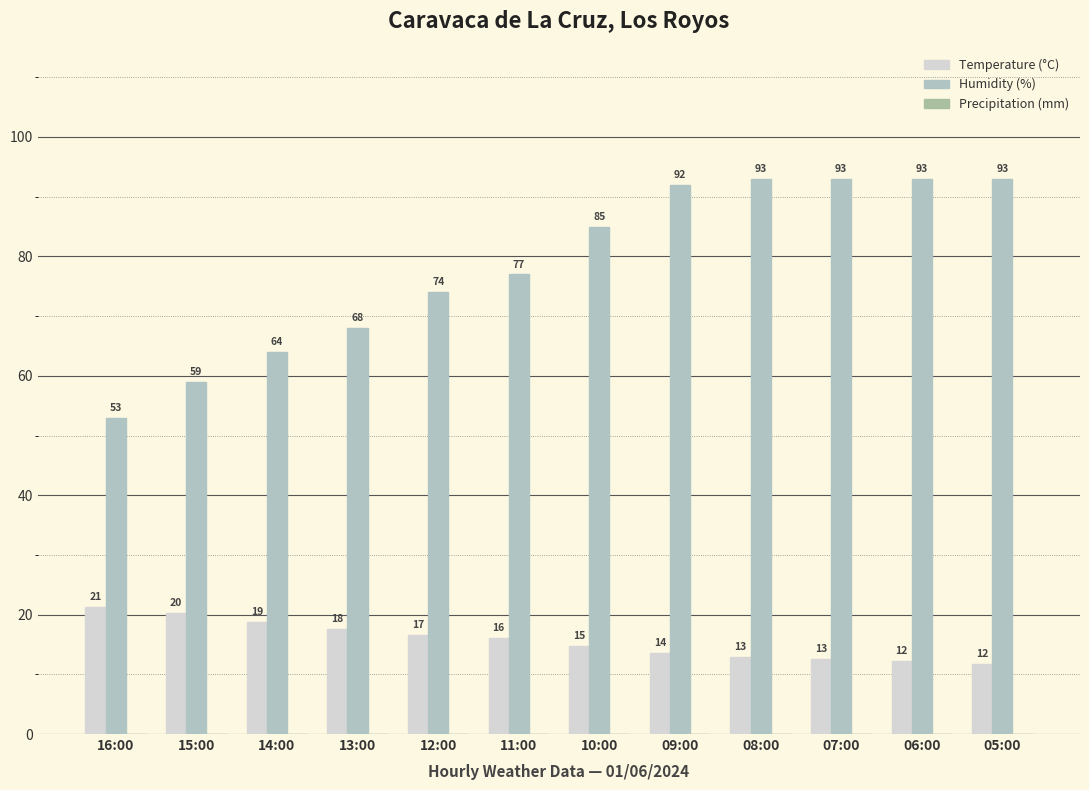

At which category is the sum across all series the highest?

08:00